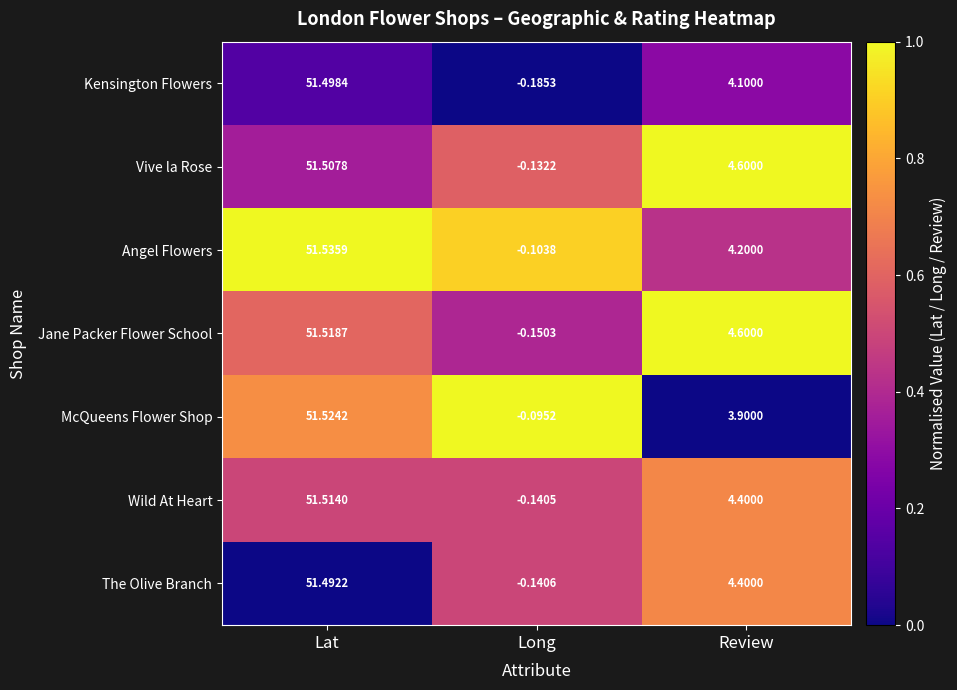

Where does the McQueens Flower Shop series first go above 3?

Lat